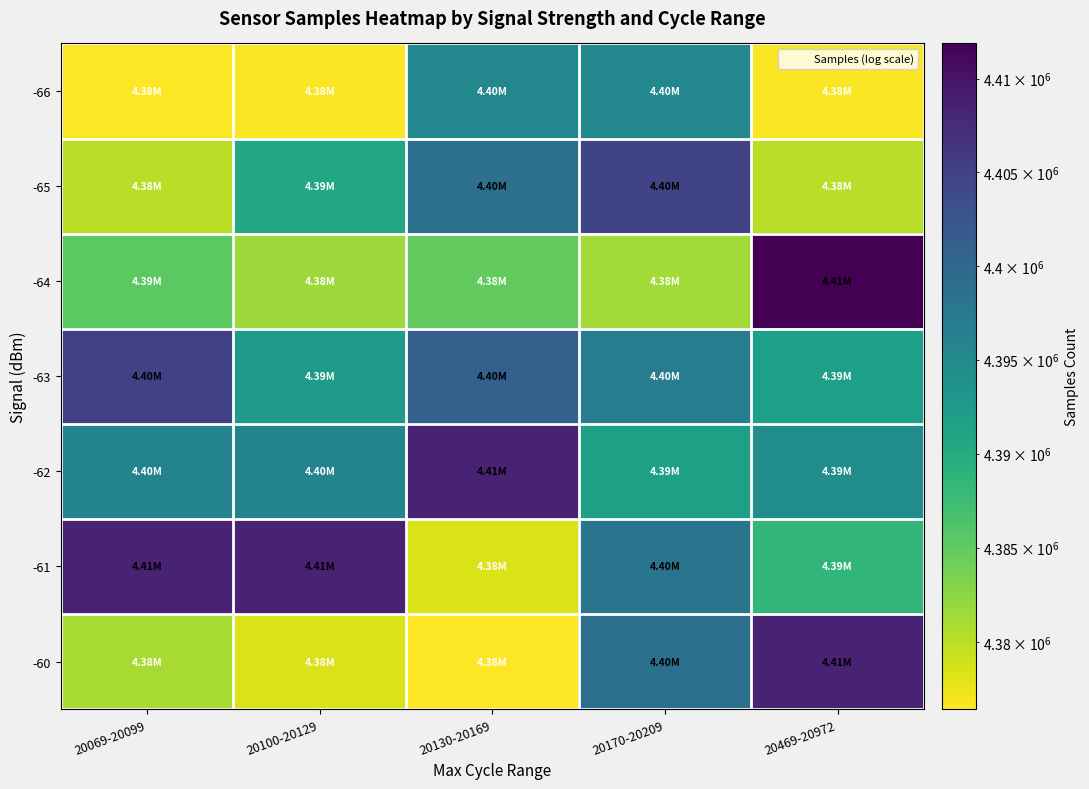

What is the smallest value displayed?

4376428